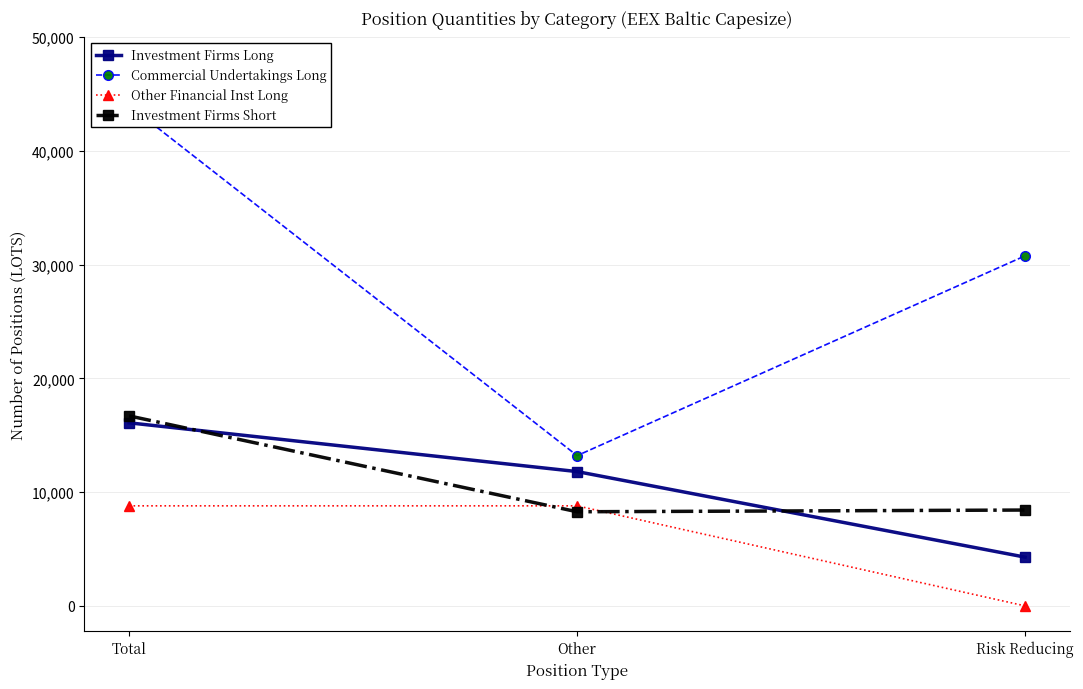

Where does the Investment Firms Long series first go above 11803?

Total